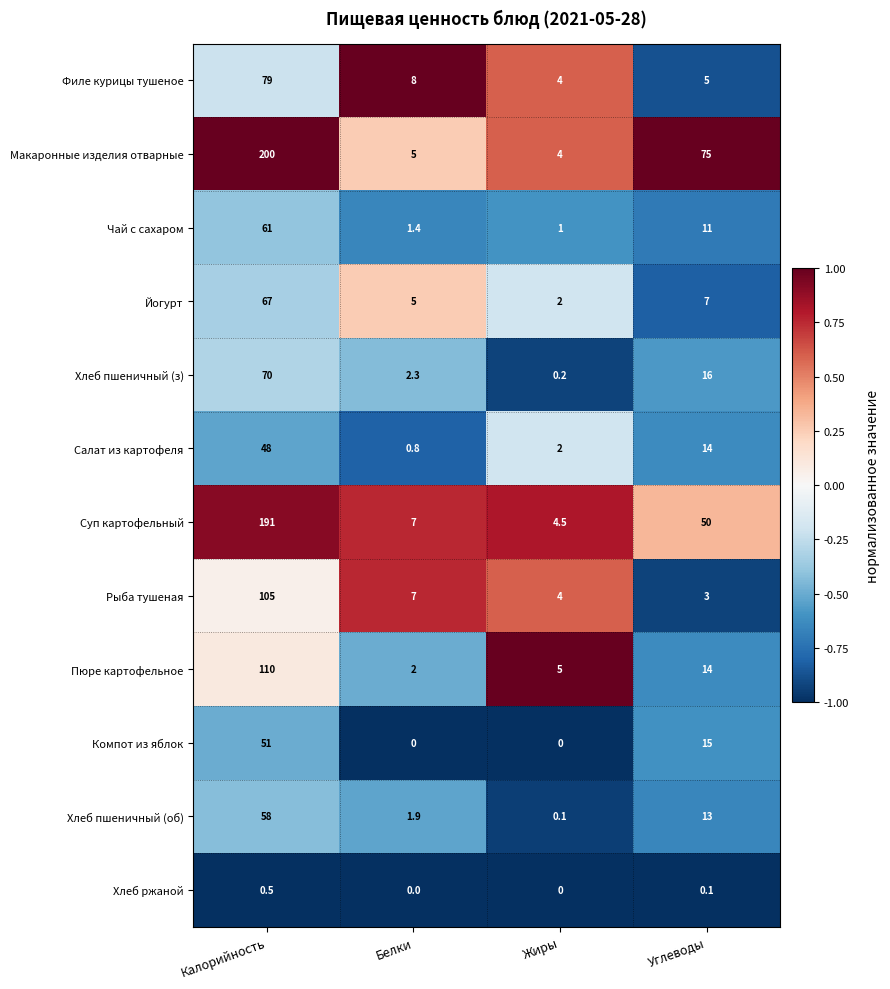

Which series has the largest total across all categories?

Макаронные изделия отварные